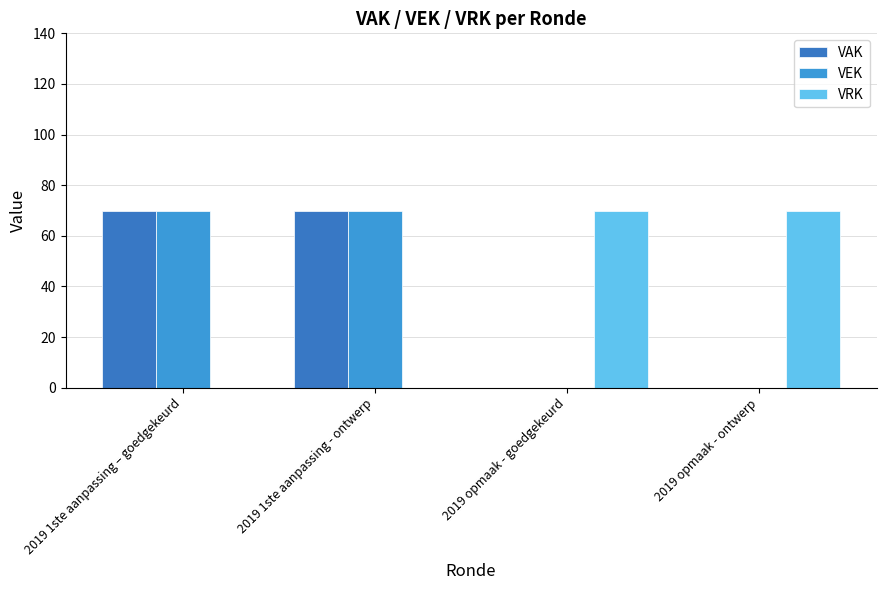

What are all the series names shown in the legend?

VAK, VEK, VRK